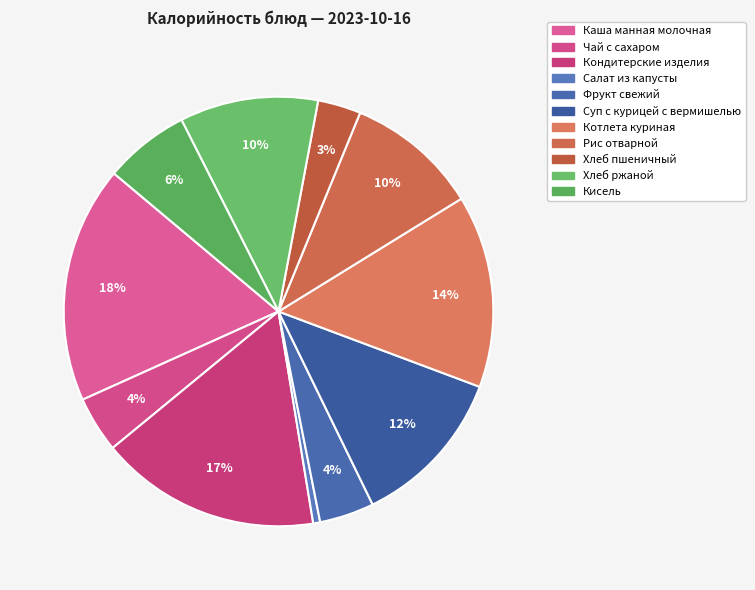

Does Чай с сахаром account for over 50% of the chart?

No